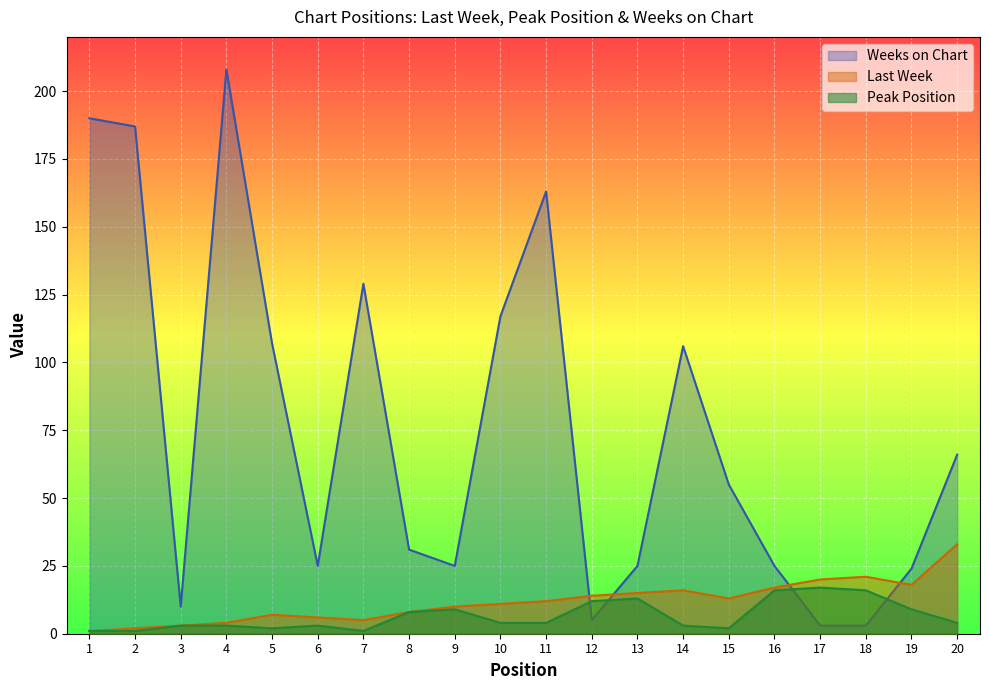

What is the maximum value for Last Week?

33